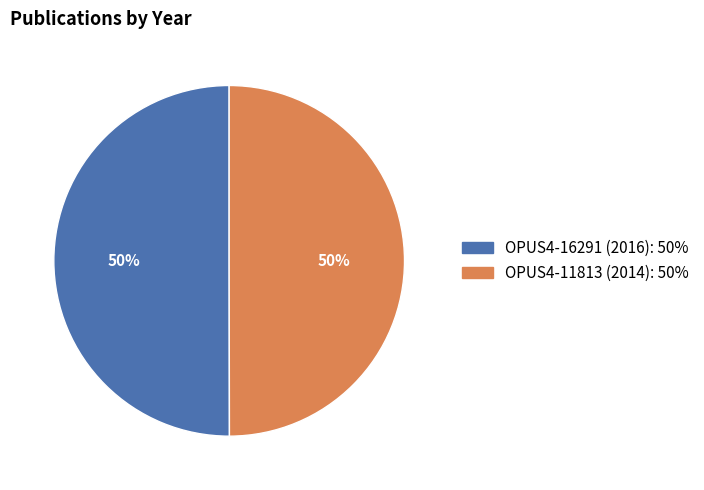

To the nearest percent, what portion does OPUS4-16291 (2016) represent?

50%